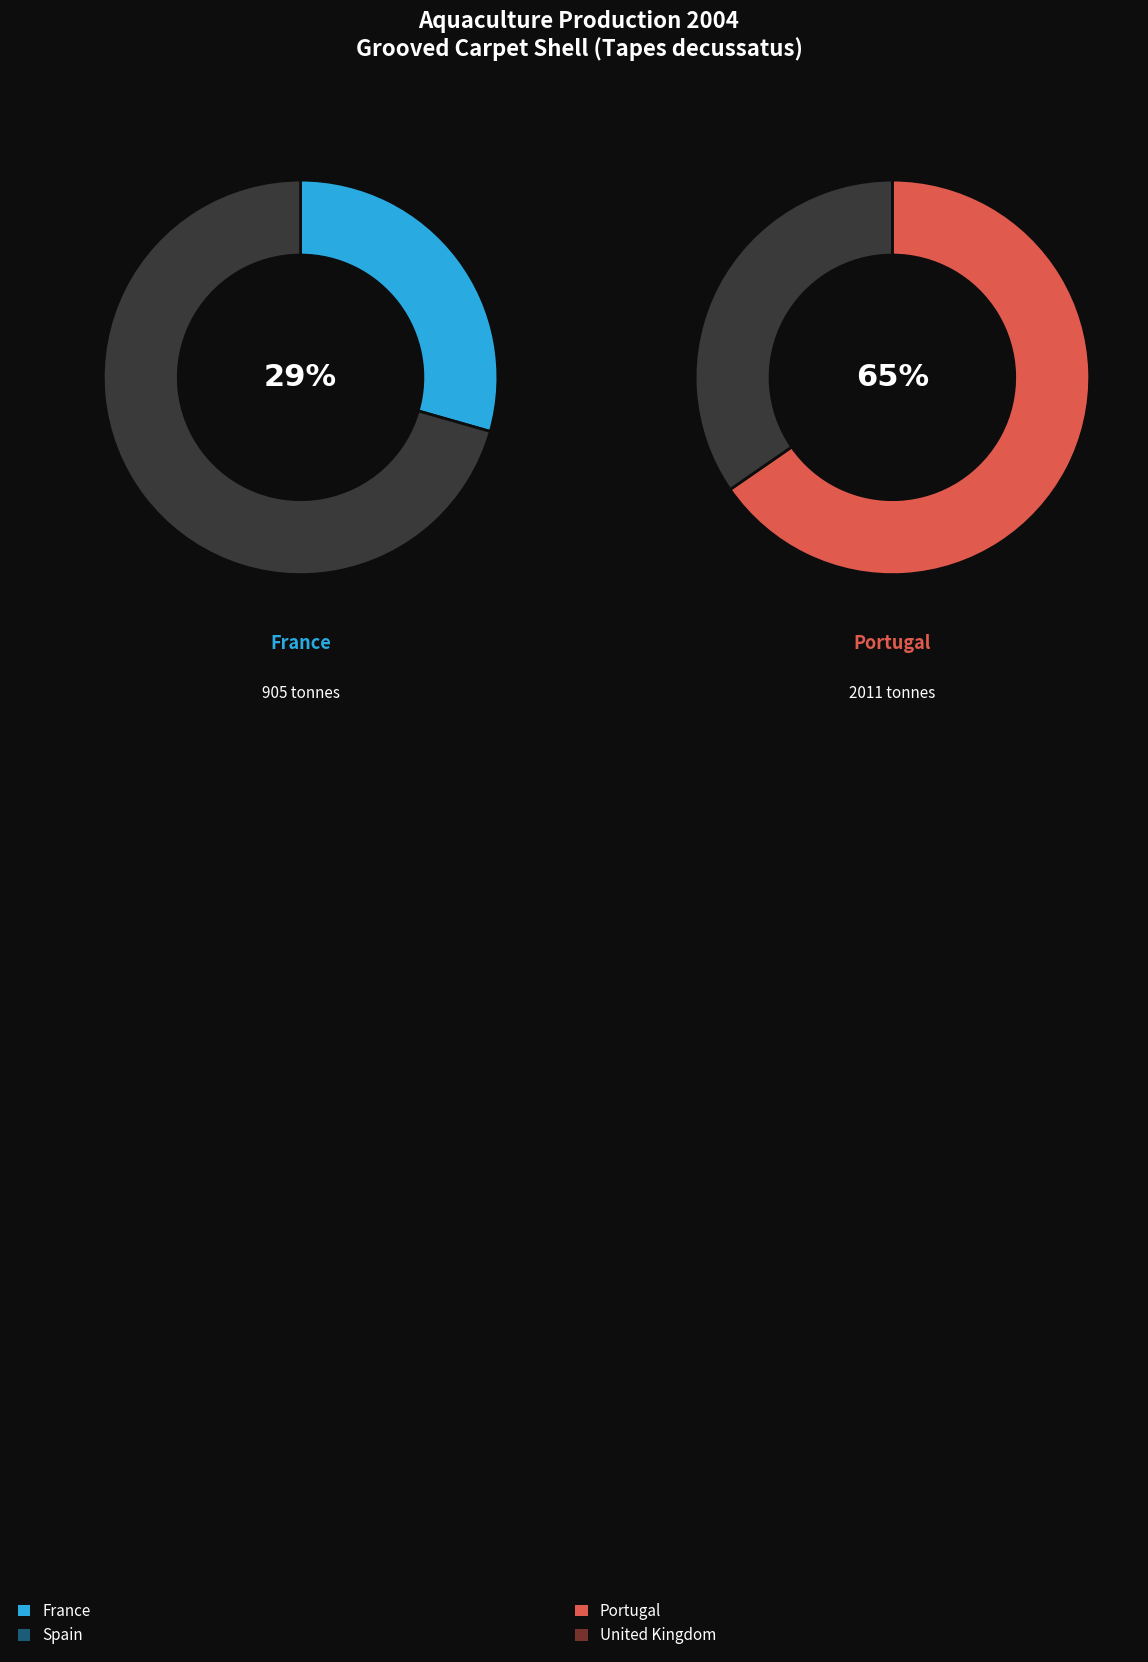

Is it true that United Kingdom is 0% of the pie?

True